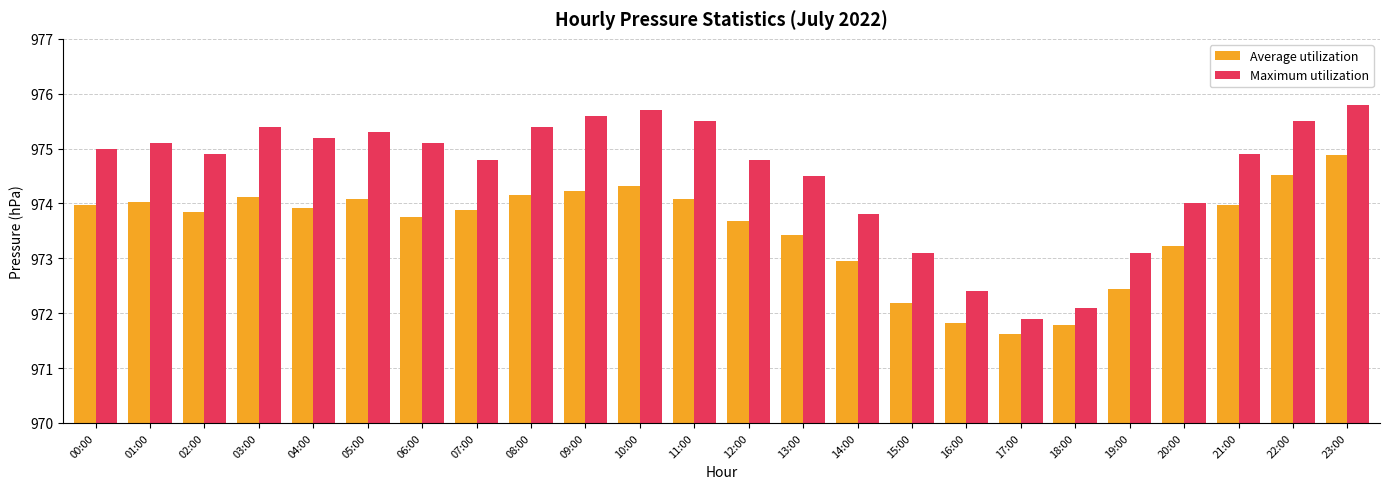

What is the label of the 16th bar from the right?

08:00